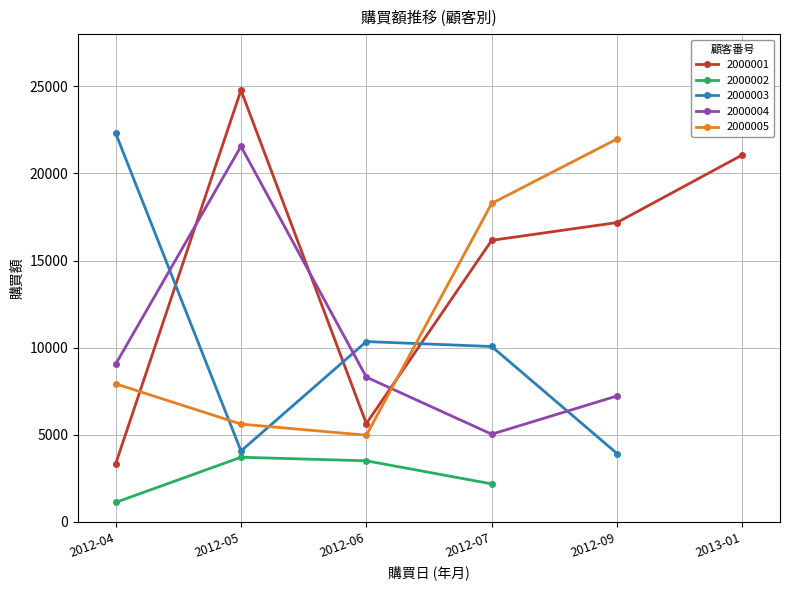

What is the label of the 1st point from the left?

2012-04